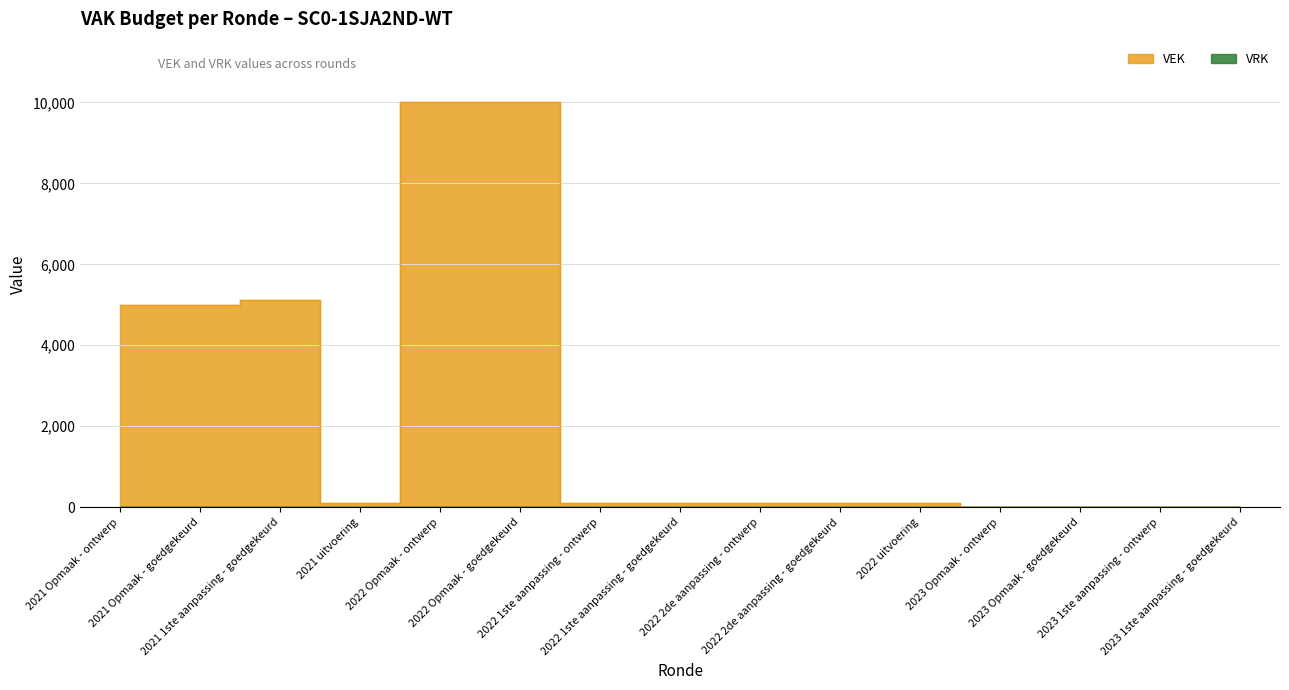

What is the difference between the maximum and minimum values?

10000